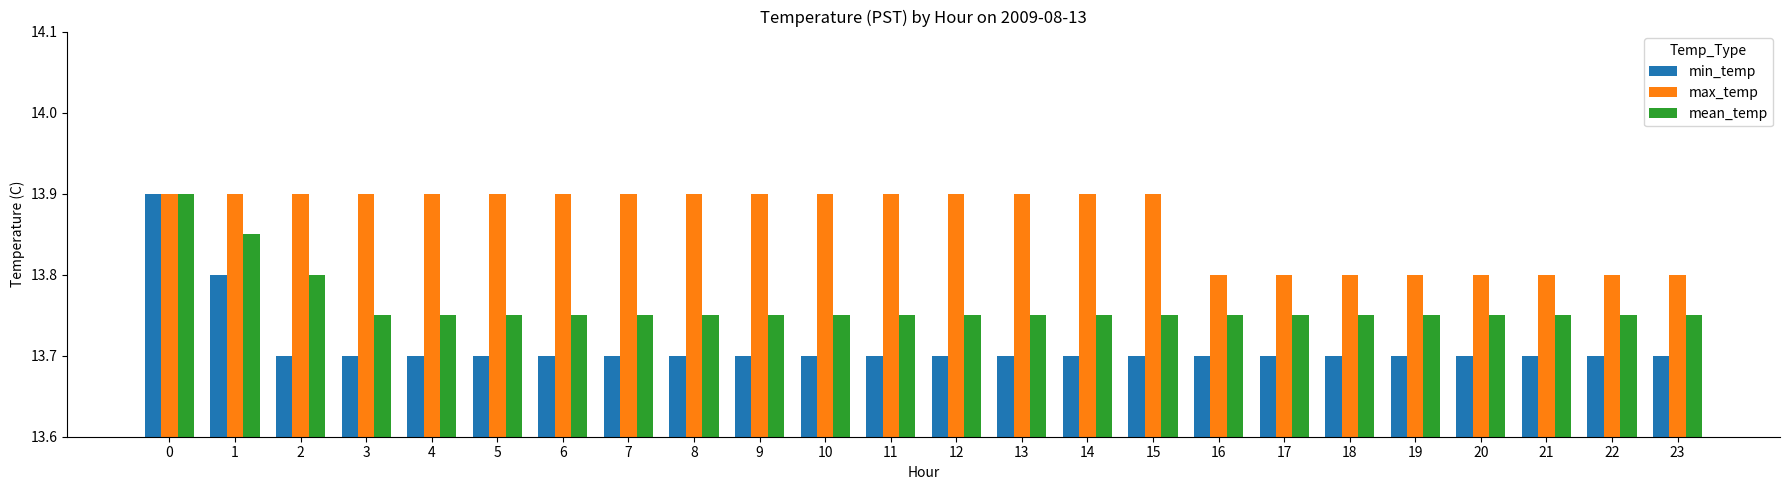

Count the number of categories in the chart.

24